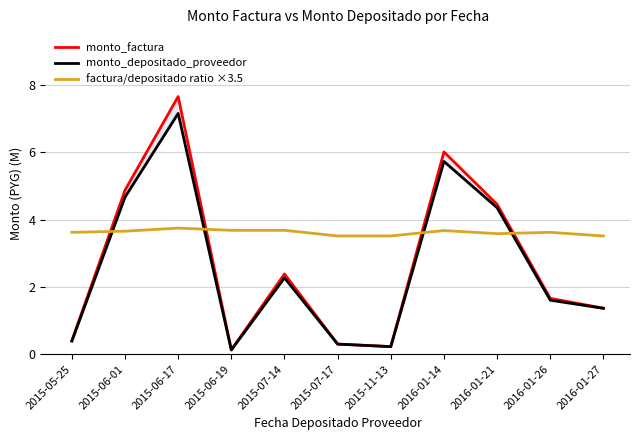

Which series changed the most between 2015-07-17 and 2016-01-27?

monto_factura